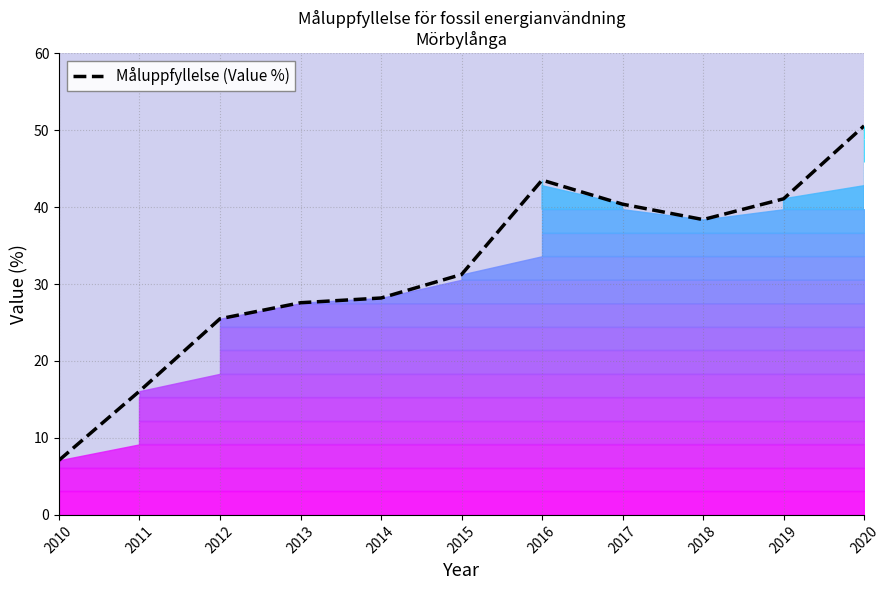

How many series are shown in this chart?

1